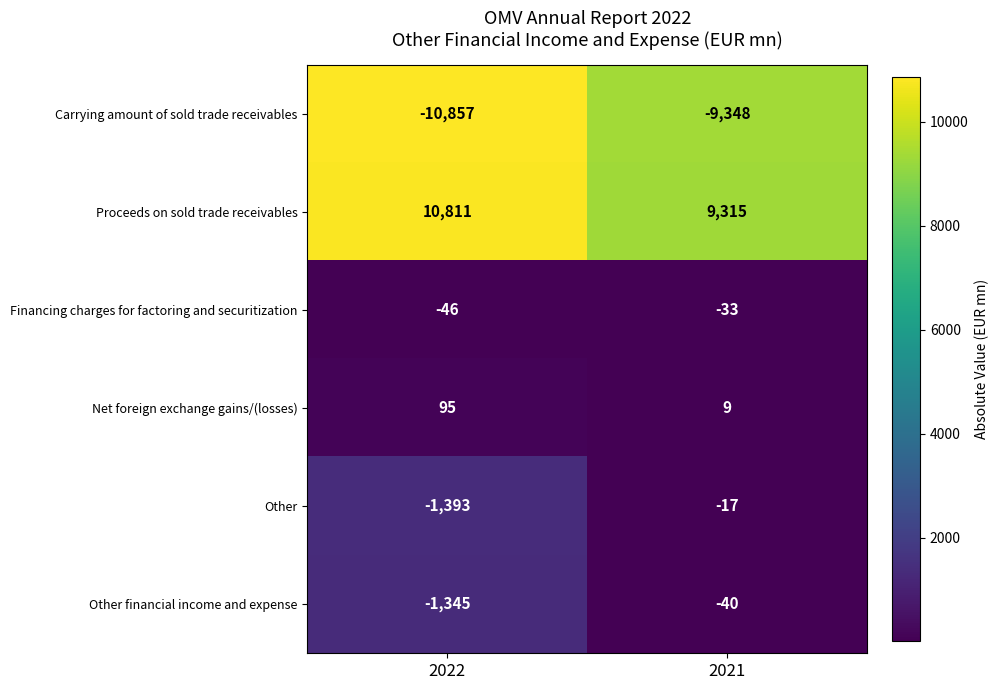

Which category has the highest value across all series?

2022